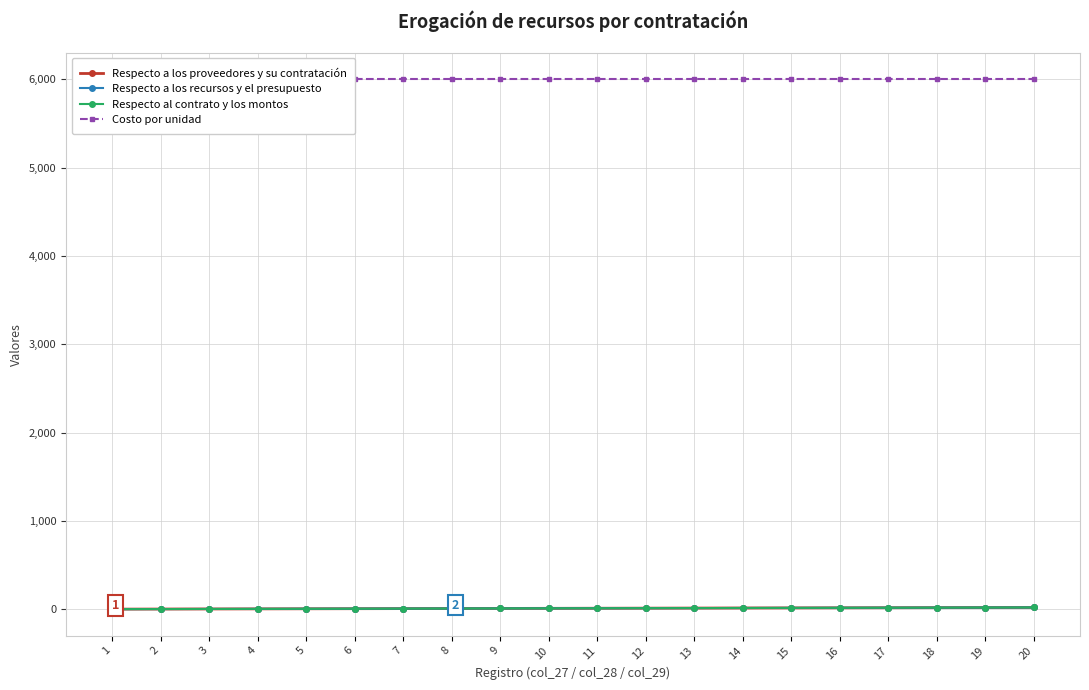

Rank the series at 14 from lowest to highest value.

Respecto a los proveedores y su contratación, Respecto a los recursos y el presupuesto, Respecto al contrato y los montos, Costo por unidad